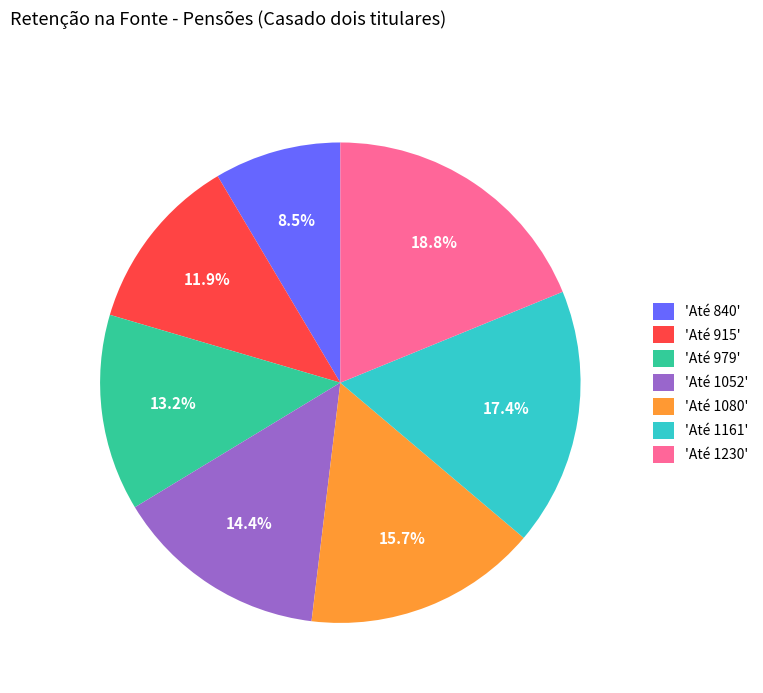

Count the number of slices in the pie.

7